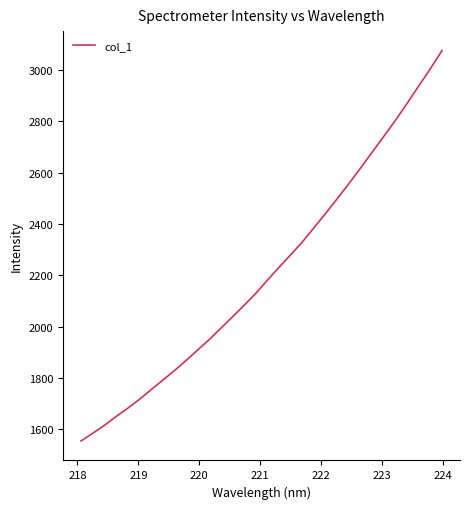

What is the greatest value displayed?

3076.4